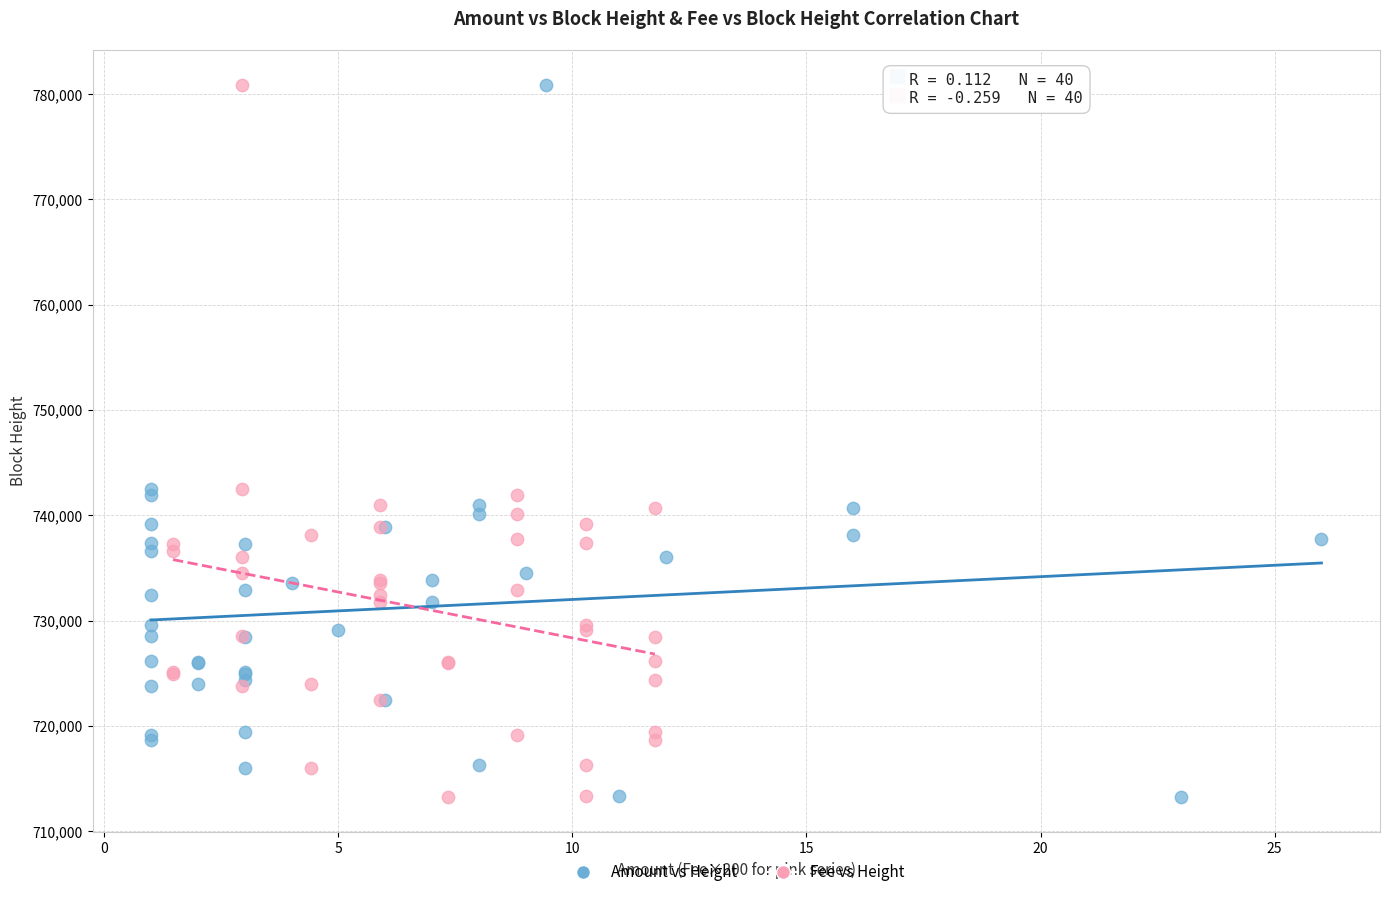

What are all the series names shown in the legend?

Amount vs Height, Fee vs Height